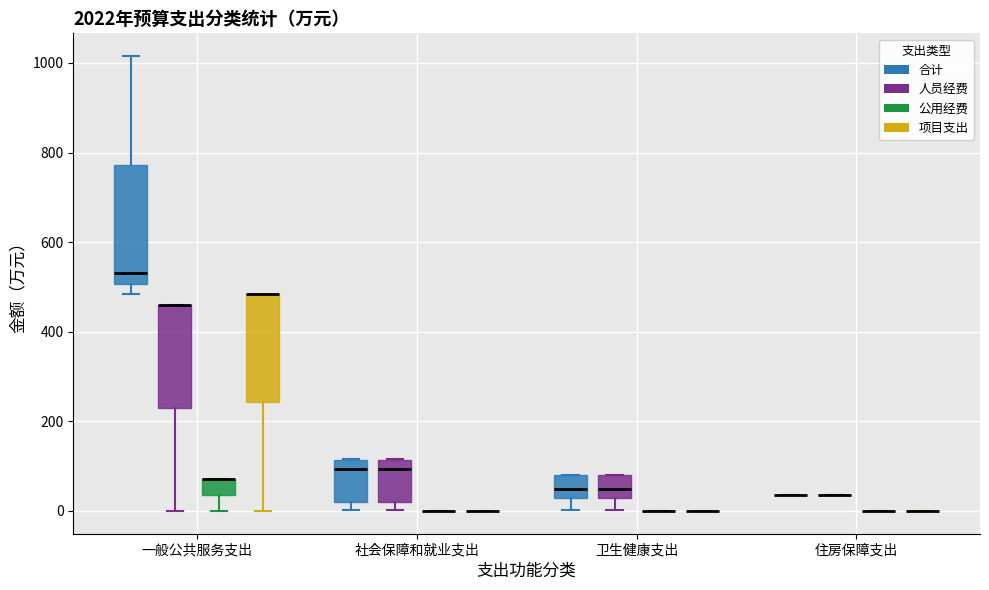

Comparing the boxes themselves (not the whiskers), which one is the tallest?

一般公共服务支出 (合计)